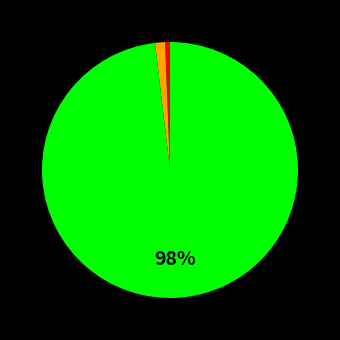

Is there a majority slice in this chart?

Yes